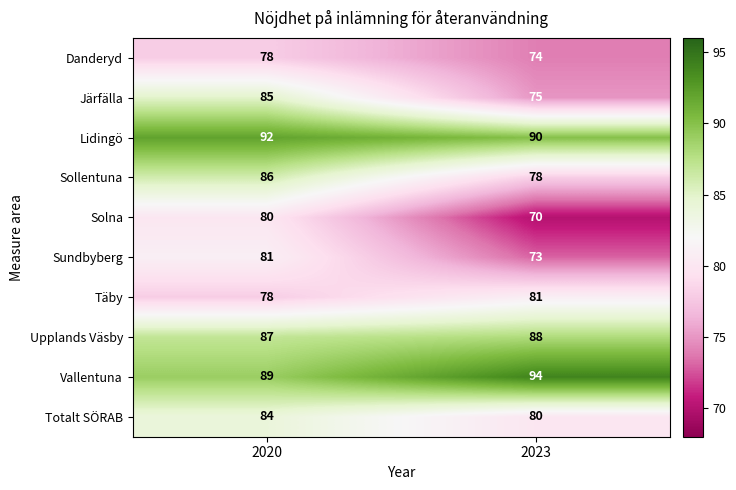

What is the difference between the Danderyd values at 2020 and 2023?

4